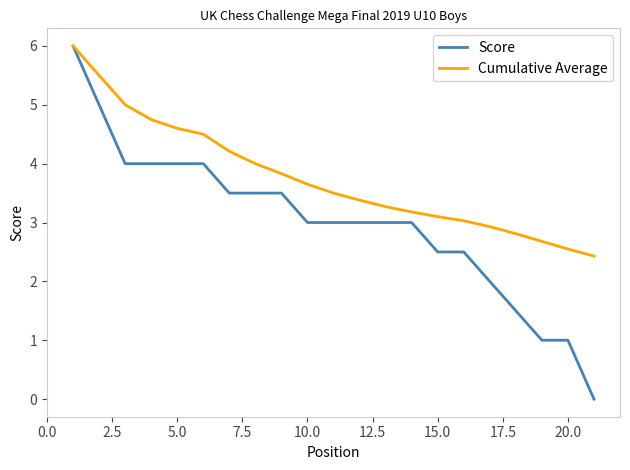

What is the difference between the maximum and minimum values in the Score series?

6.0